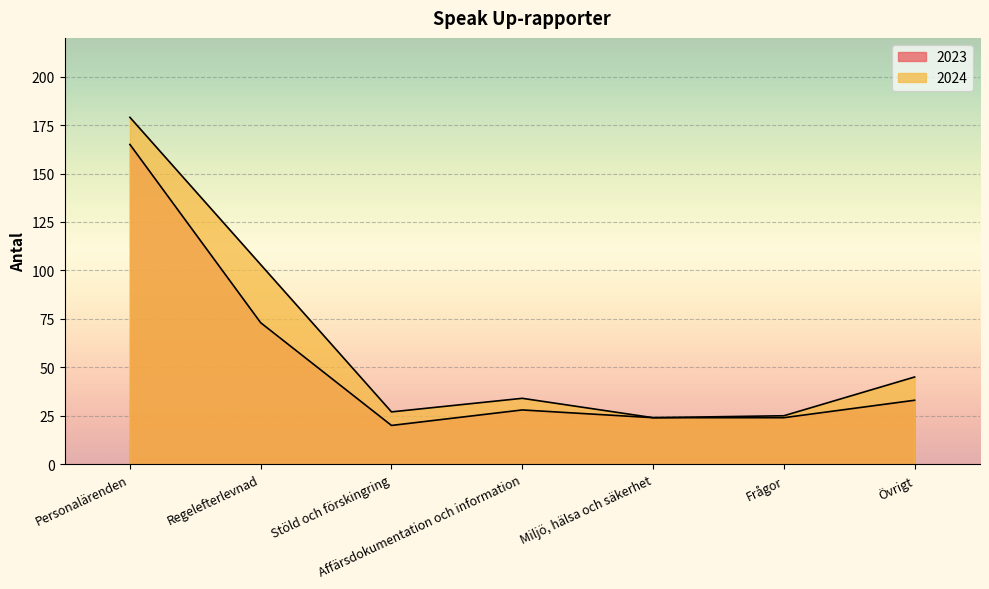

True or false: 2023 and 2024 cross at least once.

False